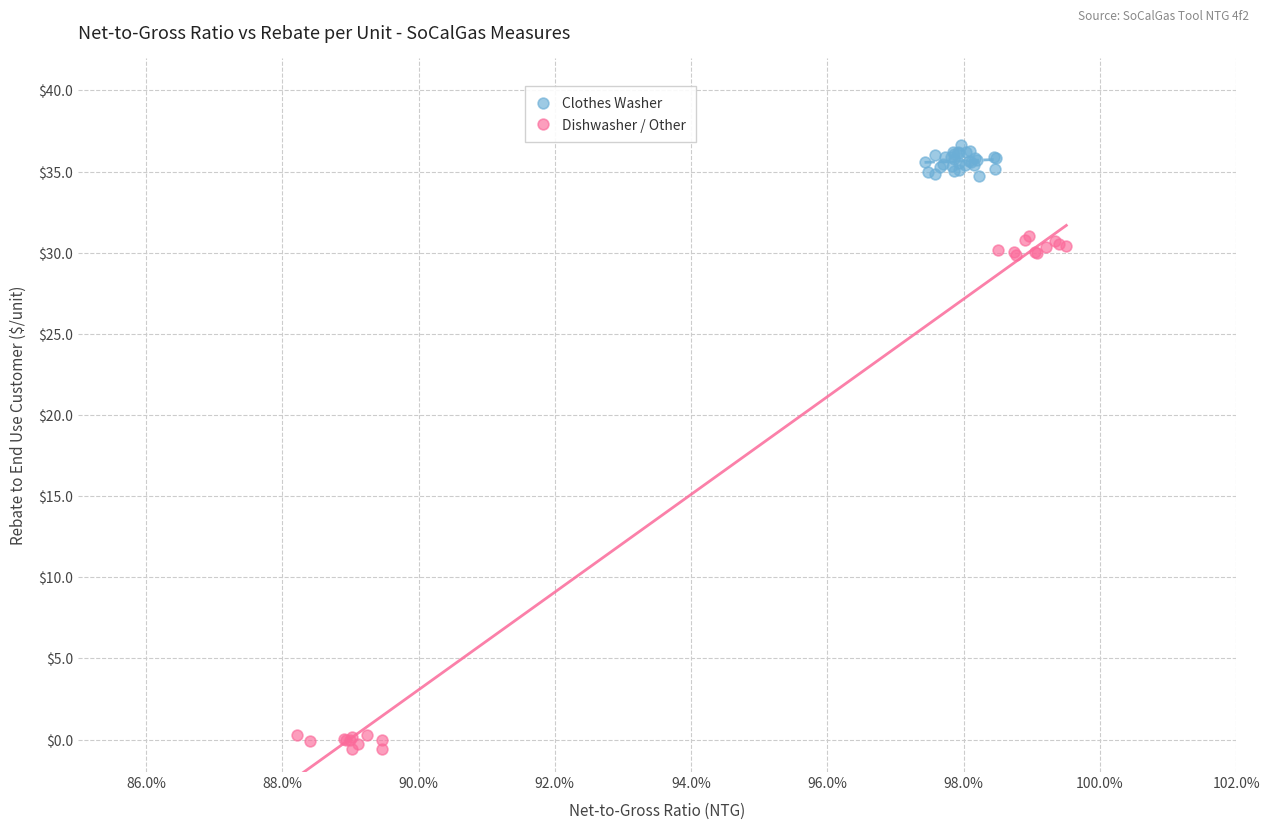

Which series has the widest spread of Y values?

Dishwasher / Other